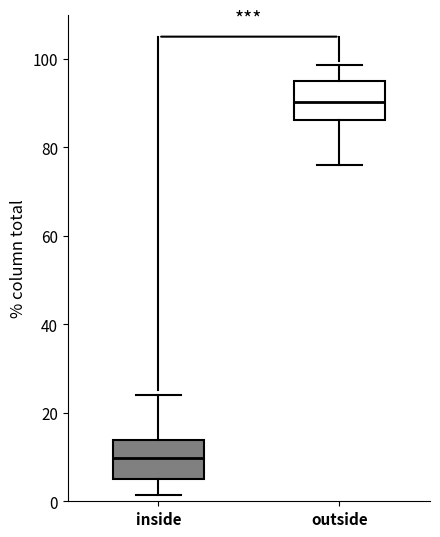

Where does the median line of the box for inside sit on the y-axis? The values are not printed on the chart, so give them approximately, as read against the axis.

10